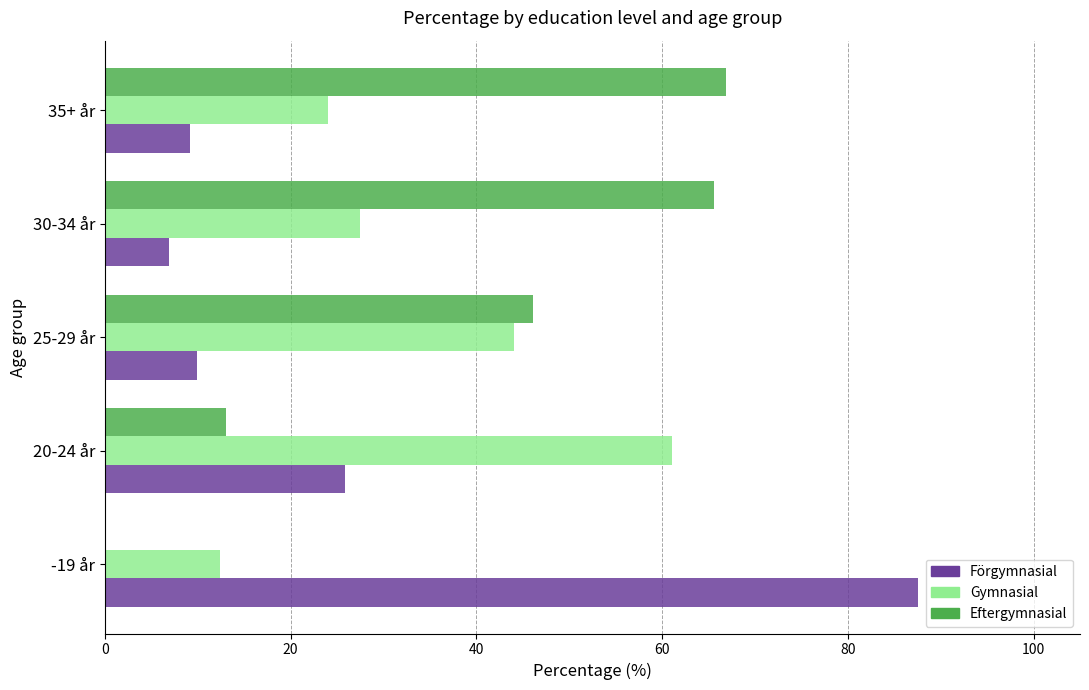

Which series changed the most between -19 år and 35+ år?

Förgymnasial